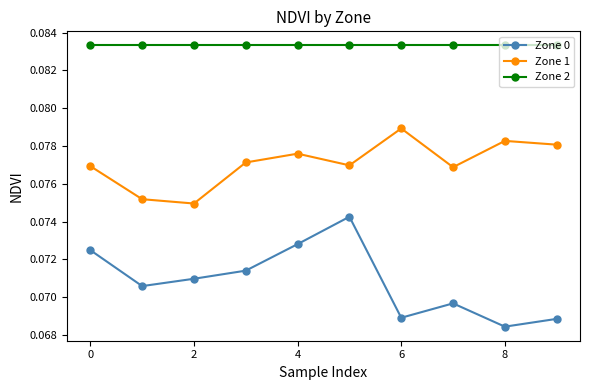

Rank the series by their average value, from lowest to highest.

Zone 0, Zone 1, Zone 2